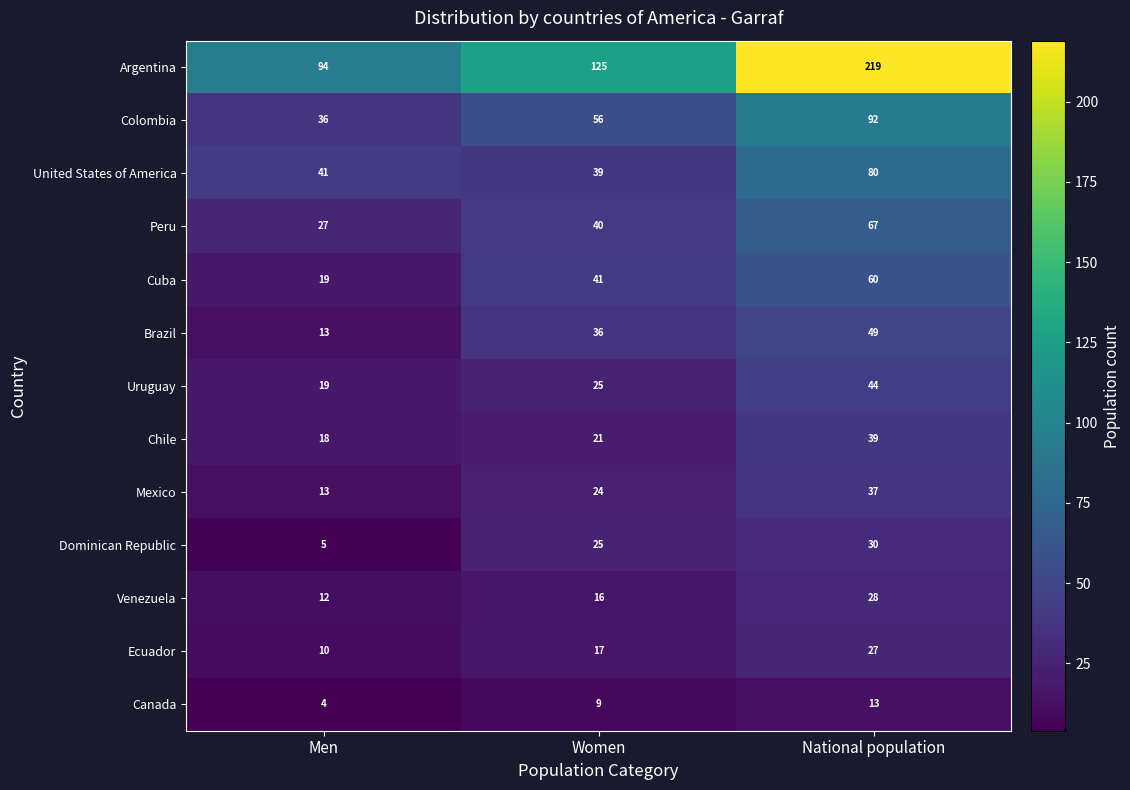

How many data points in Peru are less than 40?

1